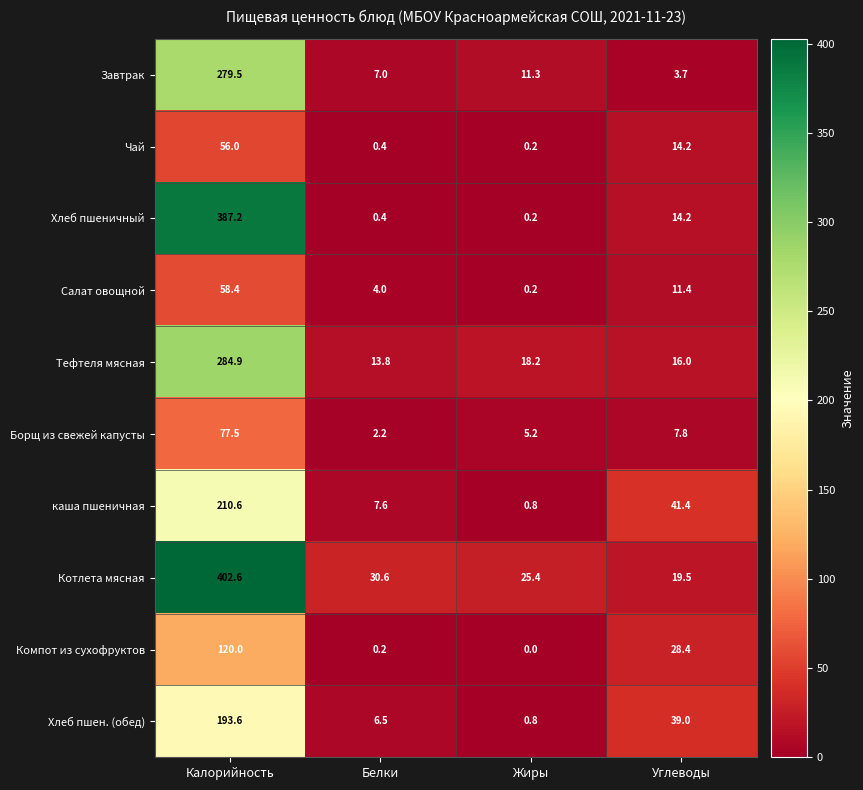

What is the total value across all series at Белки?

72.7